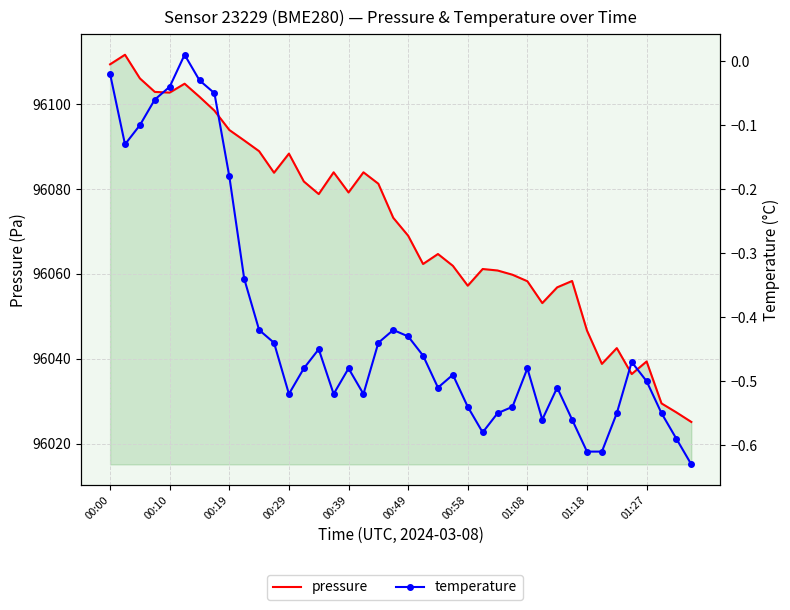

True or false: temperature and pressure intersect in this chart.

False